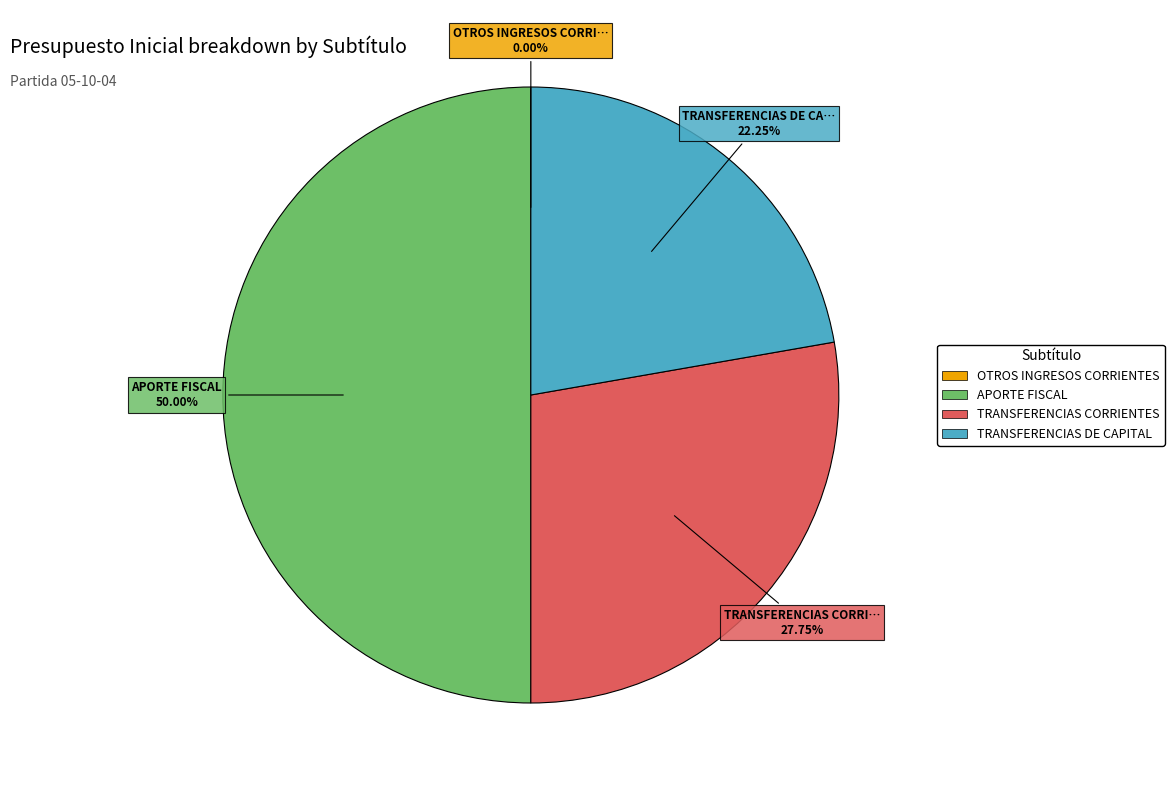

To the nearest percent, what is the difference between the largest and smallest slice percentages?

50%